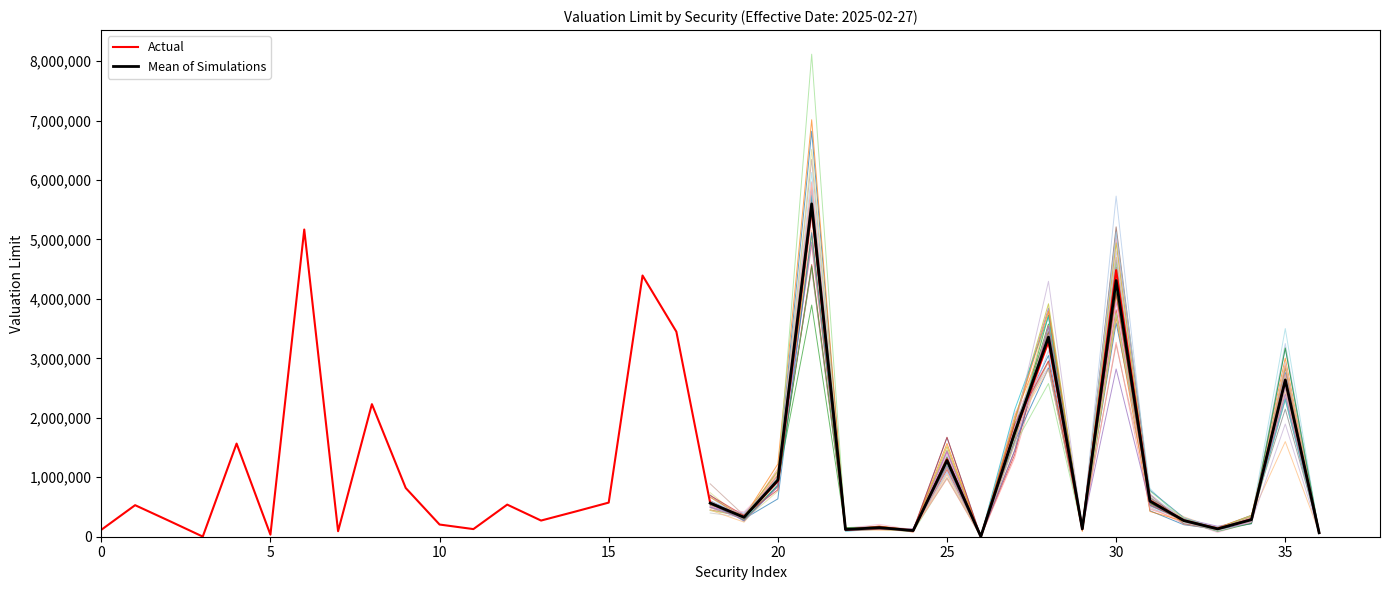

What is the maximum value for Actual?

5552401